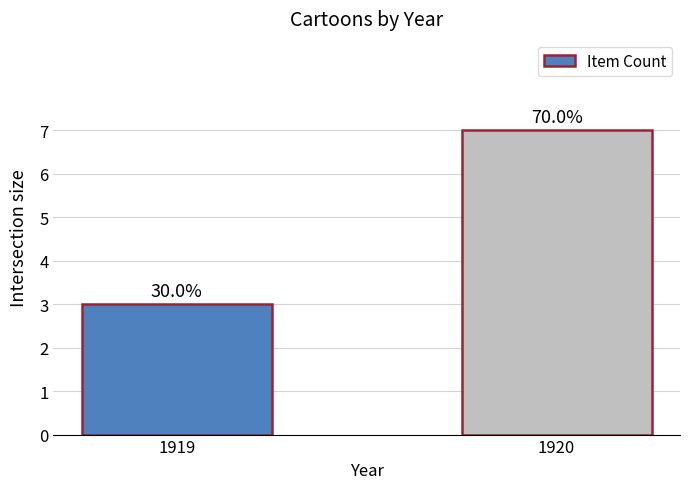

What is the average value?

5